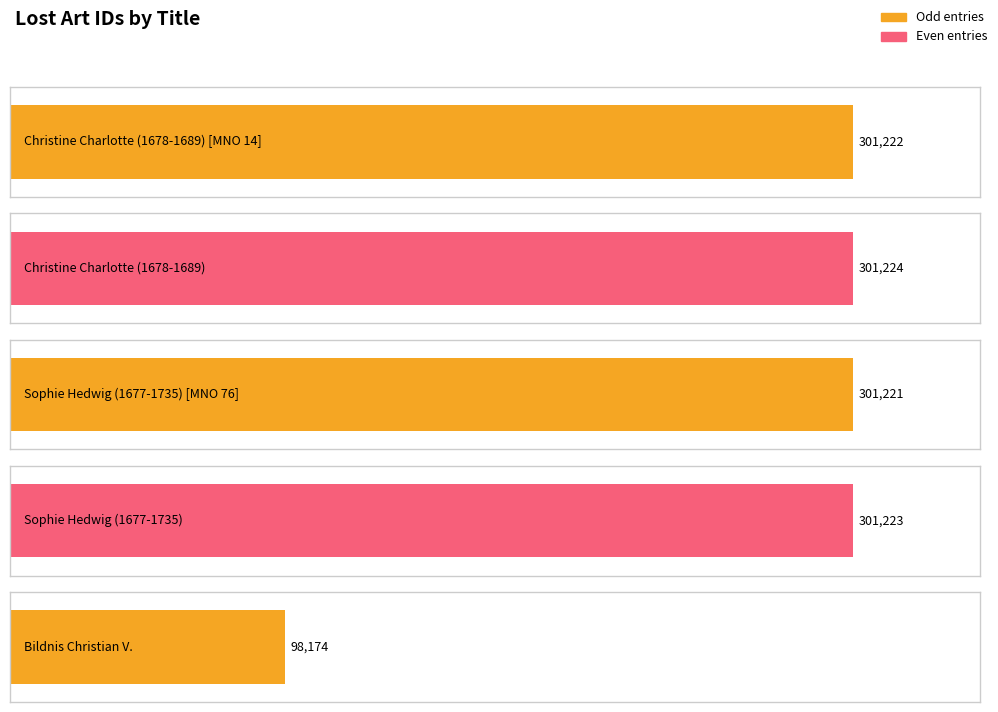

What is the smallest value displayed?

98174